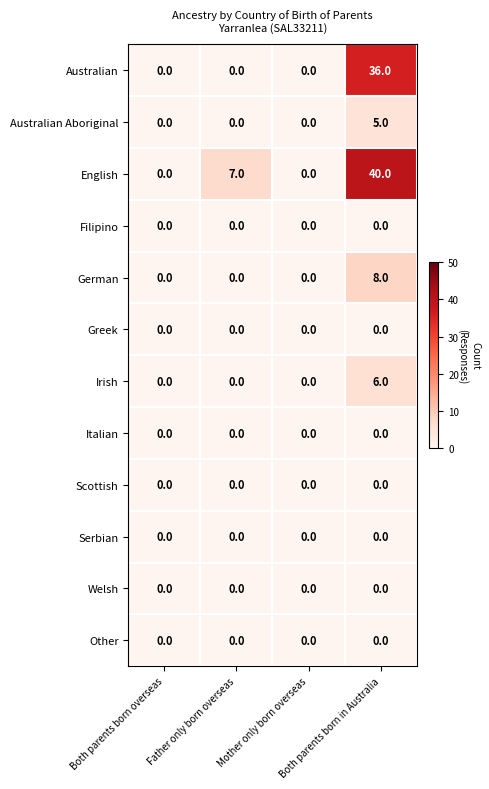

What is the difference between the maximum and minimum values in the Irish series?

6